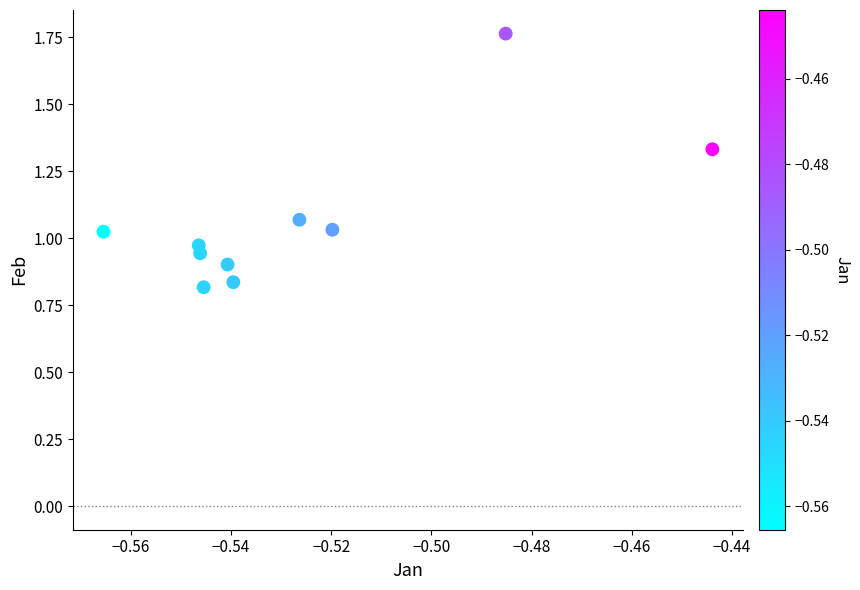

What is the average X value?

-0.5